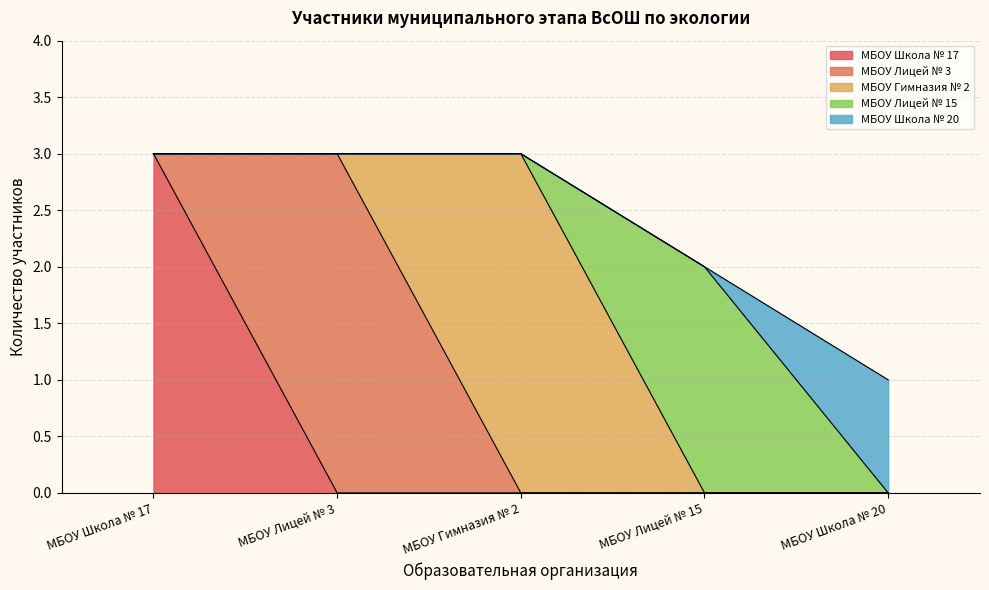

What value does the МБОУ Школа № 17 series have at МБОУ Школа № 17?

3